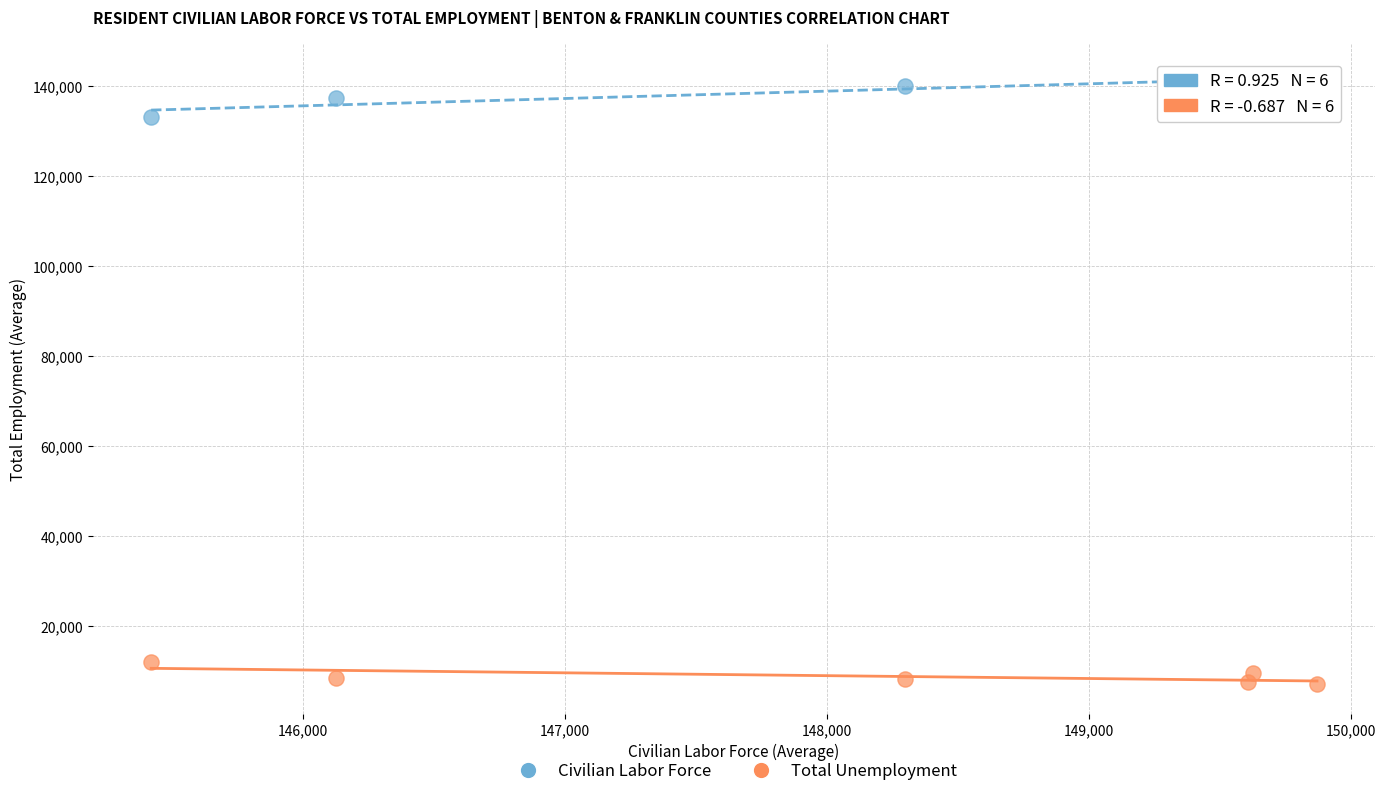

Which series reaches the maximum Y coordinate?

Civilian Labor Force